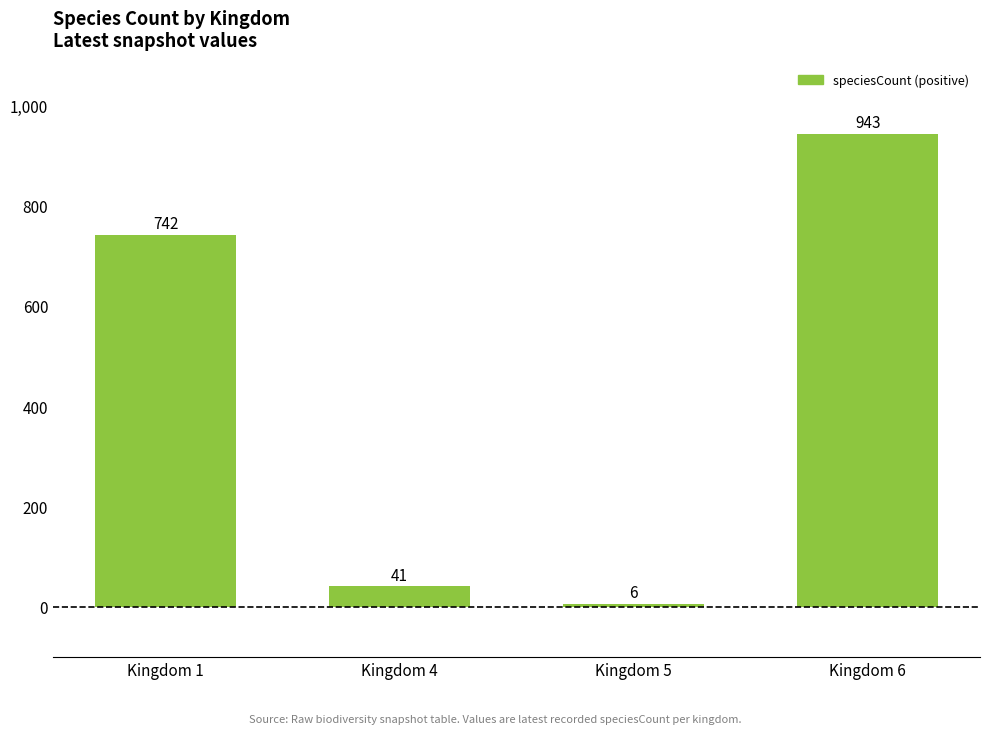

Reading left to right, list all the values displayed in this chart.

Kingdom 1=742	Kingdom 4=41	Kingdom 5=6	Kingdom 6=943